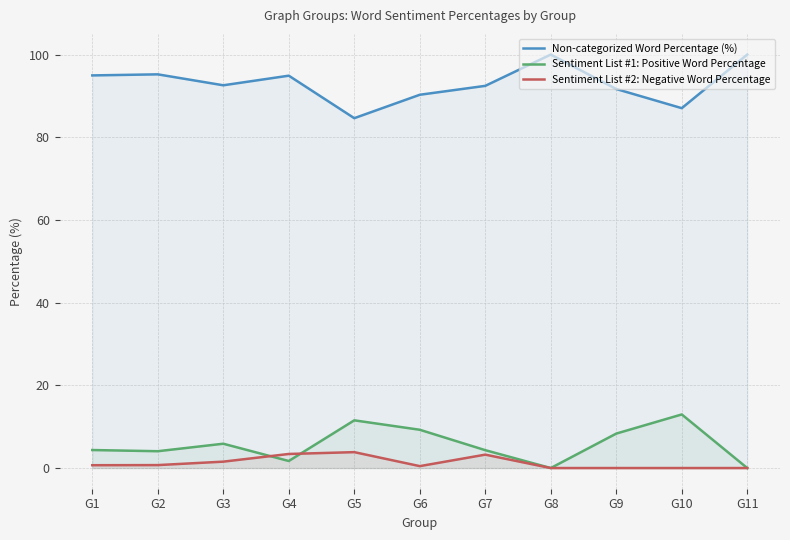

Reading left to right, transcribe all the data shown in this chart.

Non-categorized Word Percentage (%): 95.0	95.2	92.6	94.9	84.6	90.3	92.4	100.0	91.7	87.0	100.0
Sentiment List #1: Positive Word Percentage: 4.4	4.1	5.9	1.7	11.5	9.3	4.3	0.0	8.3	13.0	0.0
Sentiment List #2: Negative Word Percentage: 0.7	0.7	1.5	3.4	3.8	0.5	3.2	0.0	0.0	0.0	0.0